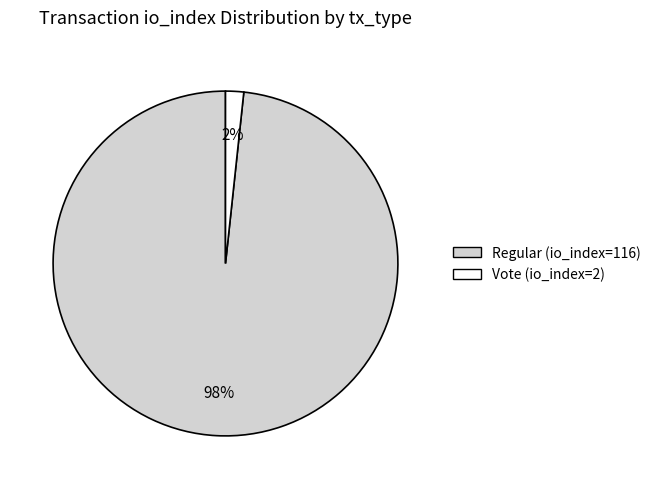

Between Vote (io_index=2) and Regular (io_index=116), which is larger?

Regular (io_index=116)